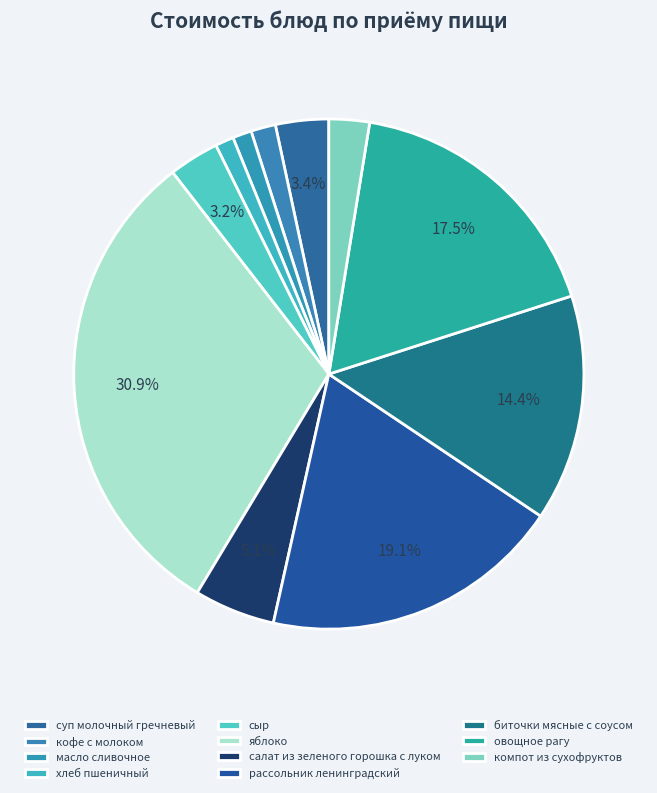

To the nearest percent, what is the difference between the largest and smallest slice percentages?

30%